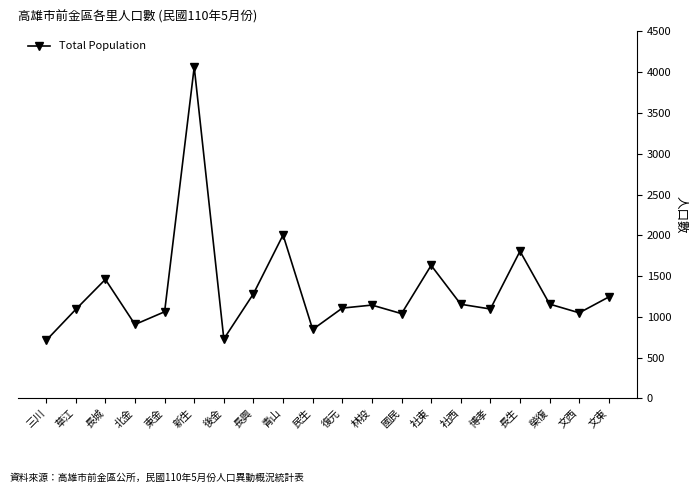

Is this an area chart (filled region under the line)?

No